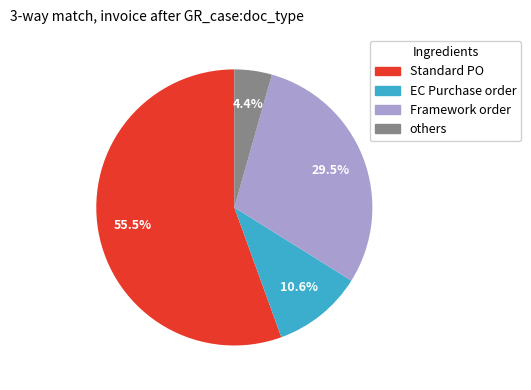

Rank the categories by value from lowest to highest.

others, EC Purchase order, Framework order, Standard PO